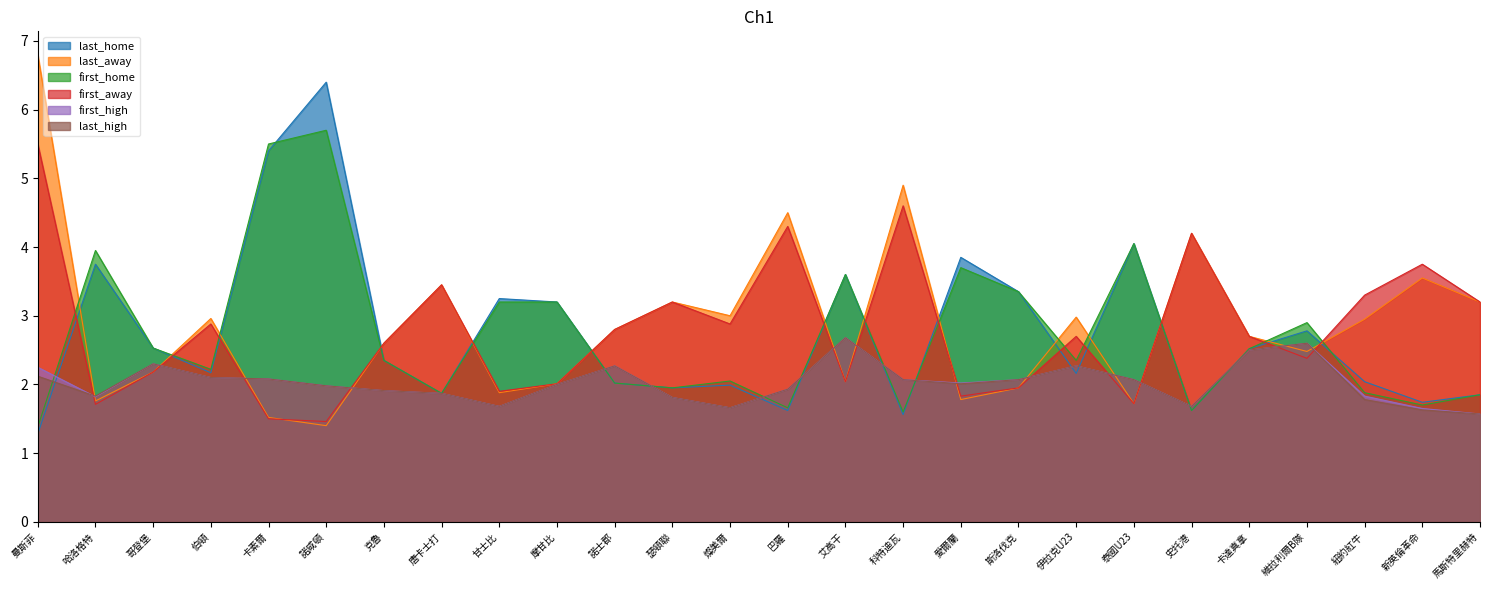

Reading right to left, what are all the values shown in this chart?

last_home: 1.9	1.7	2.0	2.8	2.5	1.6	4.0	2.2	3.4	3.9	1.6	3.6	1.6	2.0	1.9	2.0	3.2	3.2	1.9	2.4	6.4	5.4	2.2	2.5	3.8	1.3
last_away: 3.2	3.5	3.0	2.5	2.7	4.2	1.7	3.0	1.9	1.8	4.9	2.0	4.5	3.0	3.2	2.8	2.0	1.9	3.5	2.6	1.4	1.5	3.0	2.2	1.8	6.8
first_home: 1.9	1.7	1.9	2.9	2.5	1.6	4.0	2.4	3.4	3.7	1.6	3.6	1.7	2.0	1.9	2.0	3.2	3.2	1.9	2.4	5.7	5.5	2.2	2.5	4.0	1.4
first_away: 3.2	3.8	3.3	2.4	2.7	4.2	1.7	2.7	1.9	1.8	4.6	2.0	4.3	2.9	3.2	2.8	2.0	1.9	3.5	2.6	1.5	1.5	2.9	2.2	1.7	5.5
first_high: 1.6	1.6	1.8	2.6	2.5	1.7	2.1	2.3	2.1	2.0	2.1	2.7	1.9	1.7	1.8	2.3	2.0	1.7	1.9	1.9	2.0	2.1	2.1	2.3	1.8	2.2
last_high: 1.6	1.6	1.8	2.6	2.5	1.7	2.1	2.3	2.1	2.0	2.1	2.7	1.9	1.7	1.8	2.3	2.0	1.7	1.9	1.9	2.0	2.1	2.1	2.3	1.8	2.1